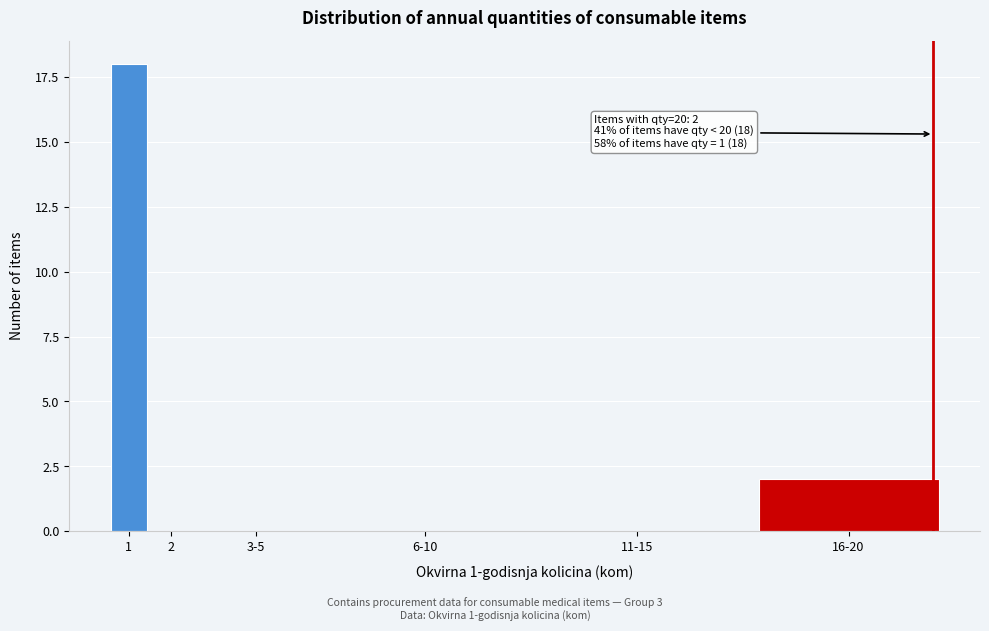

Reading left to right, what are all the values shown in this chart?

1=18	2=0	3-5=0	6-10=0	11-15=0	16-20=2